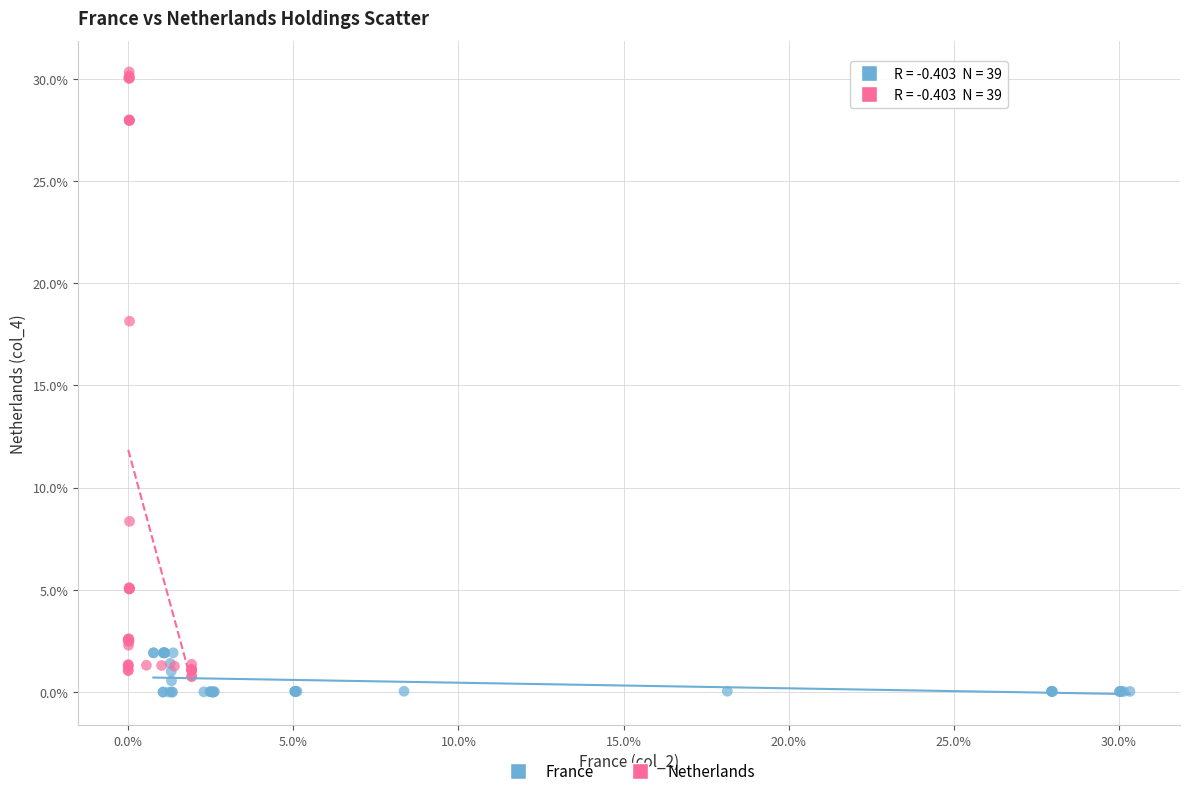

What are all the series names shown in the legend?

France, Netherlands